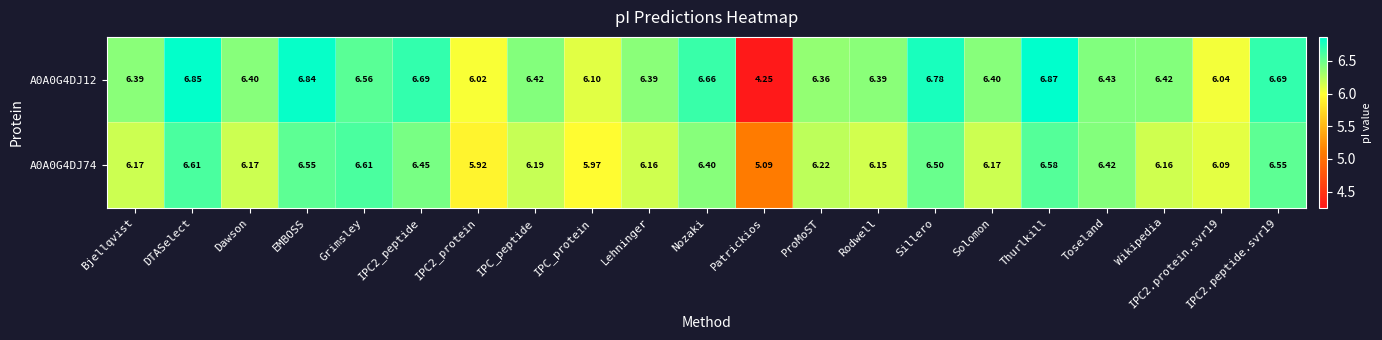

At which category is the sum across all series the highest?

DTASelect